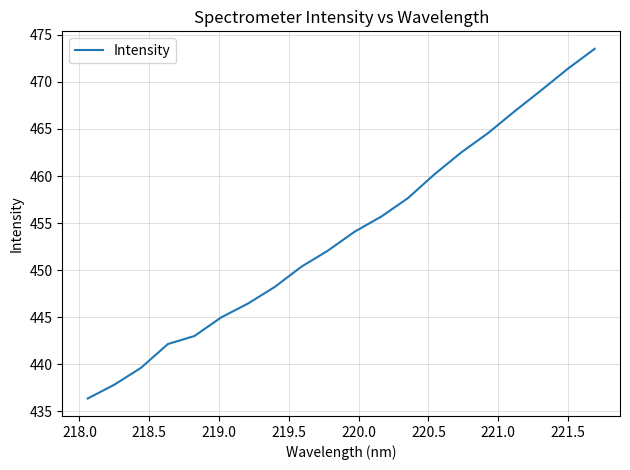

What is the maximum value shown in the chart?

473.5